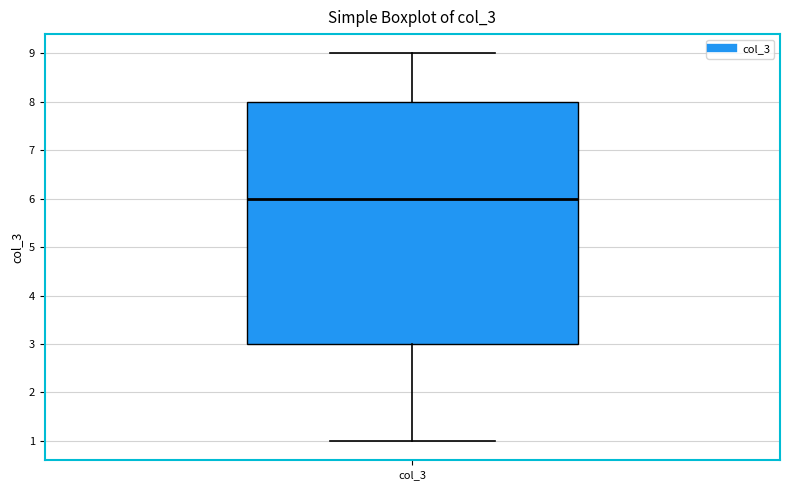

Transcribe this box plot: give where the median line is, the range the box spans, and where the two whiskers end, as read against the y-axis. The values are not printed on the chart, so give them approximately, as read against the axis.

median 6, box 3 to 8, whiskers 1 to 9